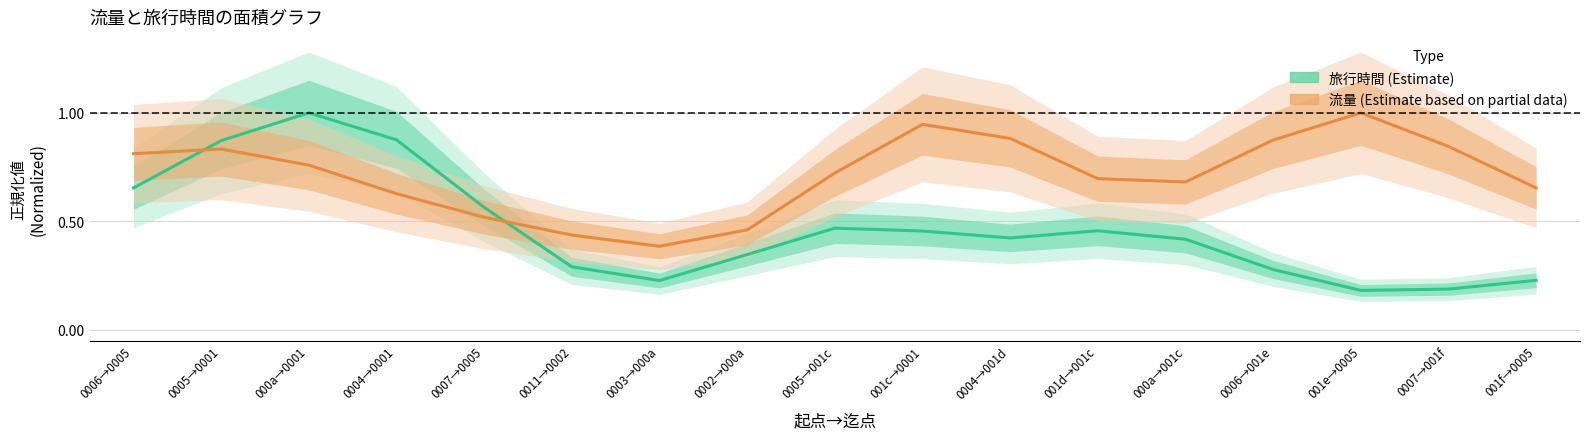

What is the value of the 流量 (Estimate based on partial data) point at the 15th from the left?

1.0